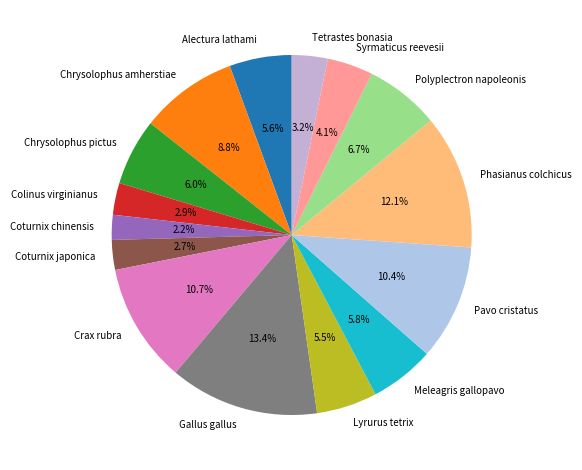

Is it true that Chrysolophus amherstiae is 9% of the pie?

True